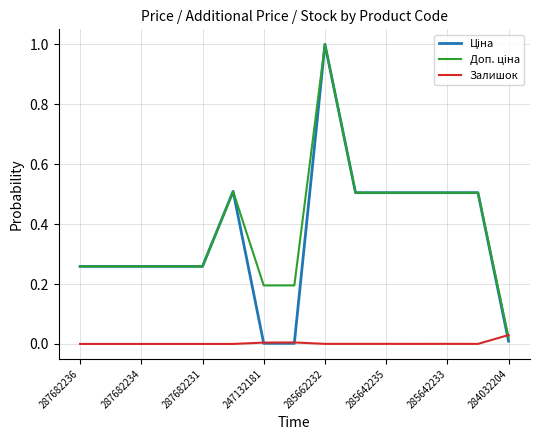

How many lines are shown in the chart?

3